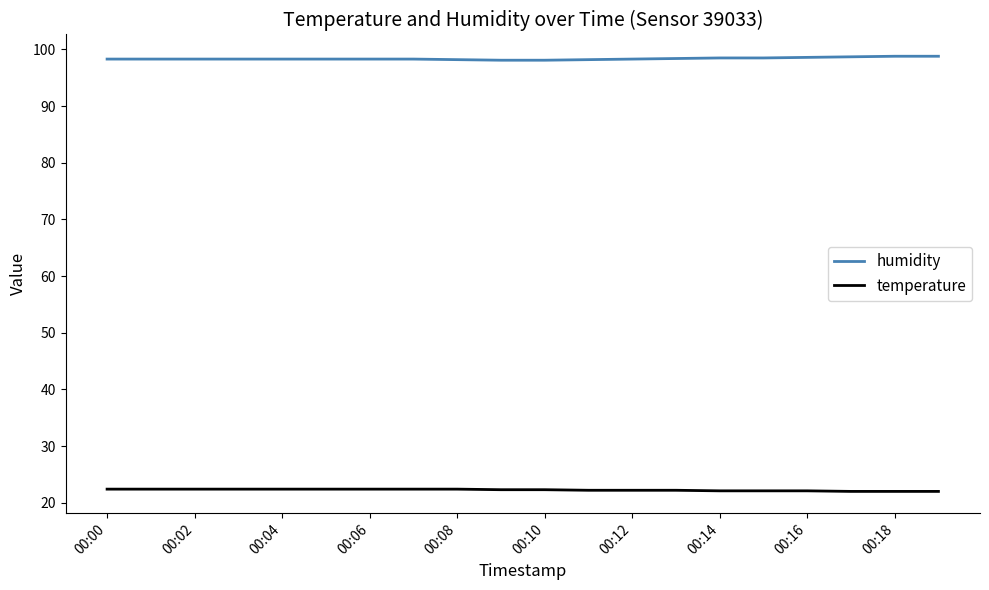

Rank the series by their average value, from highest to lowest.

humidity, temperature